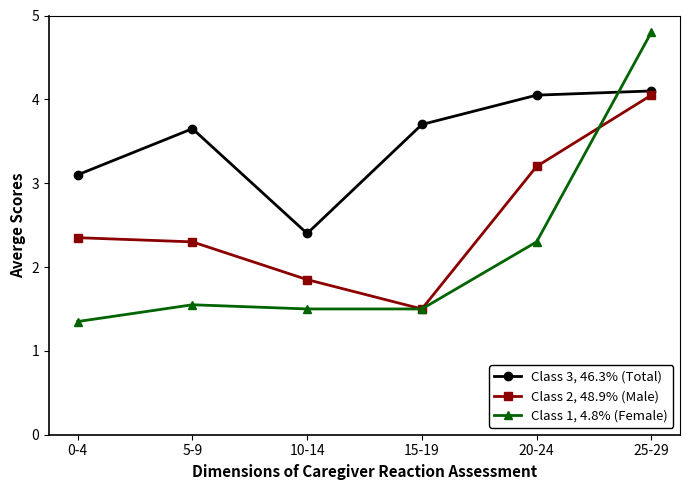

How many lines are shown in the chart?

3